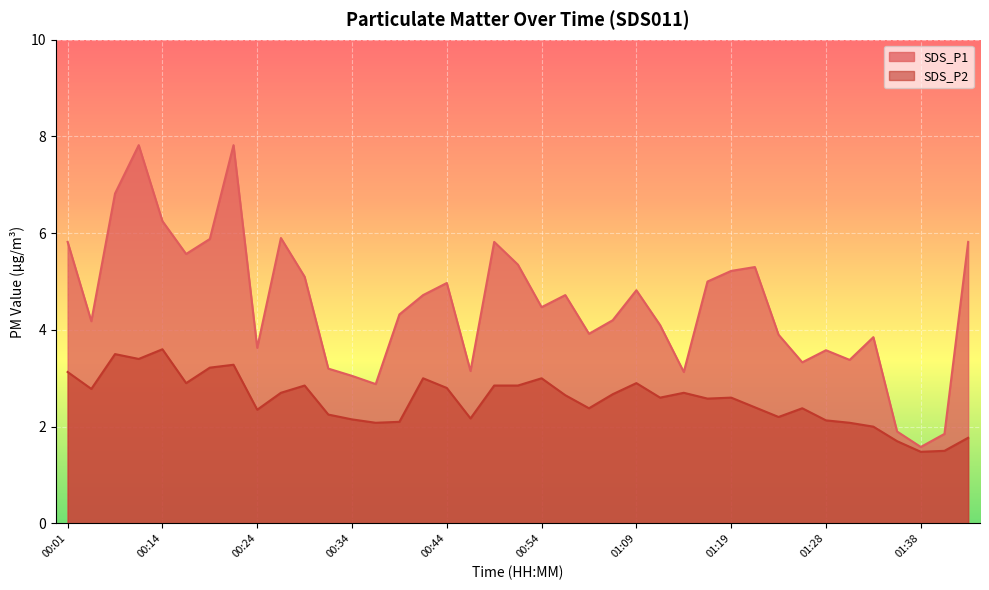

Reading left to right, transcribe all the data shown in this chart.

SDS_P1: 00:01=5.8	00:06=4.2	00:09=6.8	00:11=7.8	00:14=6.2	00:16=5.6	00:19=5.9	00:21=7.8	00:24=3.6	00:26=5.9	00:29=5.1	00:31=3.2	00:34=3.0	00:36=2.9	00:39=4.3	00:41=4.7	00:44=5.0	00:46=3.1	00:49=5.8	00:51=5.3	00:54=4.5	00:59=4.7	01:01=3.9	01:04=4.2	01:09=4.8	01:11=4.1	01:14=3.1	01:16=5.0	01:19=5.2	01:21=5.3	01:23=3.9	01:26=3.3	01:28=3.6	01:31=3.4	01:33=3.9	01:36=1.9	01:38=1.6	01:41=1.9	01:43=5.8
SDS_P2: 00:01=3.1	00:06=2.8	00:09=3.5	00:11=3.4	00:14=3.6	00:16=2.9	00:19=3.2	00:21=3.3	00:24=2.4	00:26=2.7	00:29=2.9	00:31=2.2	00:34=2.1	00:36=2.1	00:39=2.1	00:41=3.0	00:44=2.8	00:46=2.2	00:49=2.9	00:51=2.9	00:54=3.0	00:59=2.6	01:01=2.4	01:04=2.7	01:09=2.9	01:11=2.6	01:14=2.7	01:16=2.6	01:19=2.6	01:21=2.4	01:23=2.2	01:26=2.4	01:28=2.1	01:31=2.1	01:33=2.0	01:36=1.7	01:38=1.5	01:41=1.5	01:43=1.8